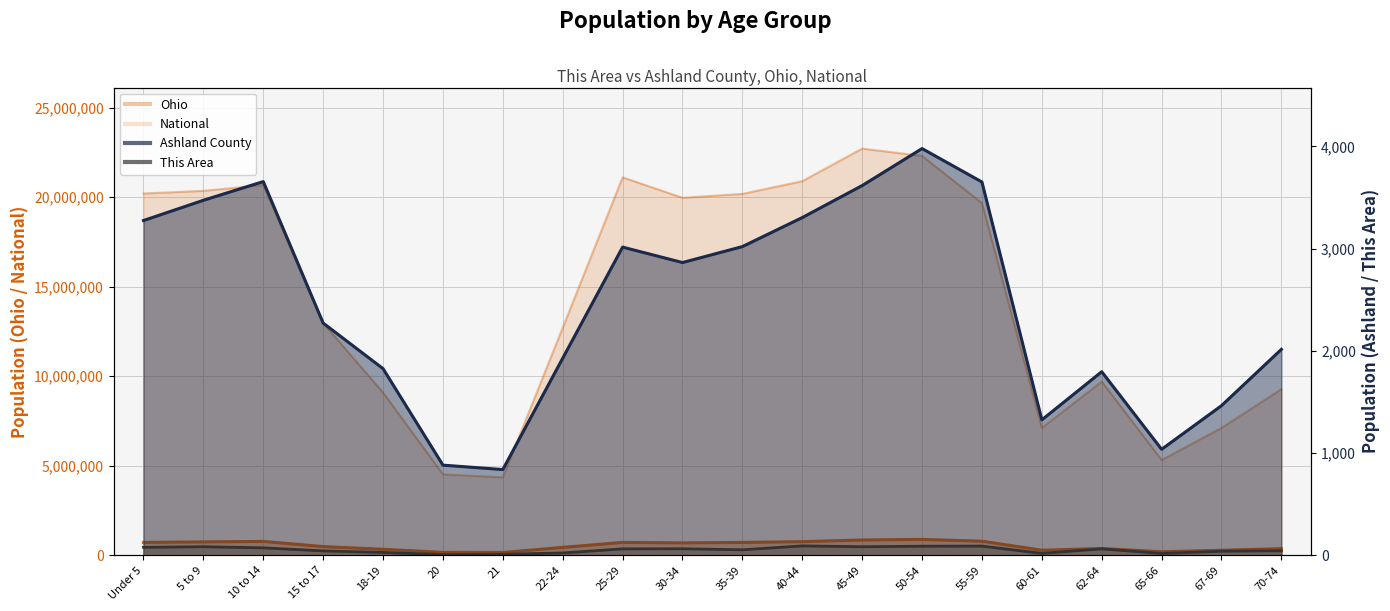

Where does the National series first go above 19664805?

Under 5